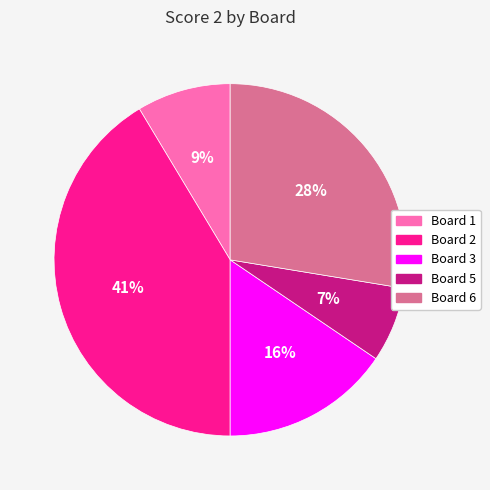

The Board 5 slice represents 1% of the pie. True or false?

False